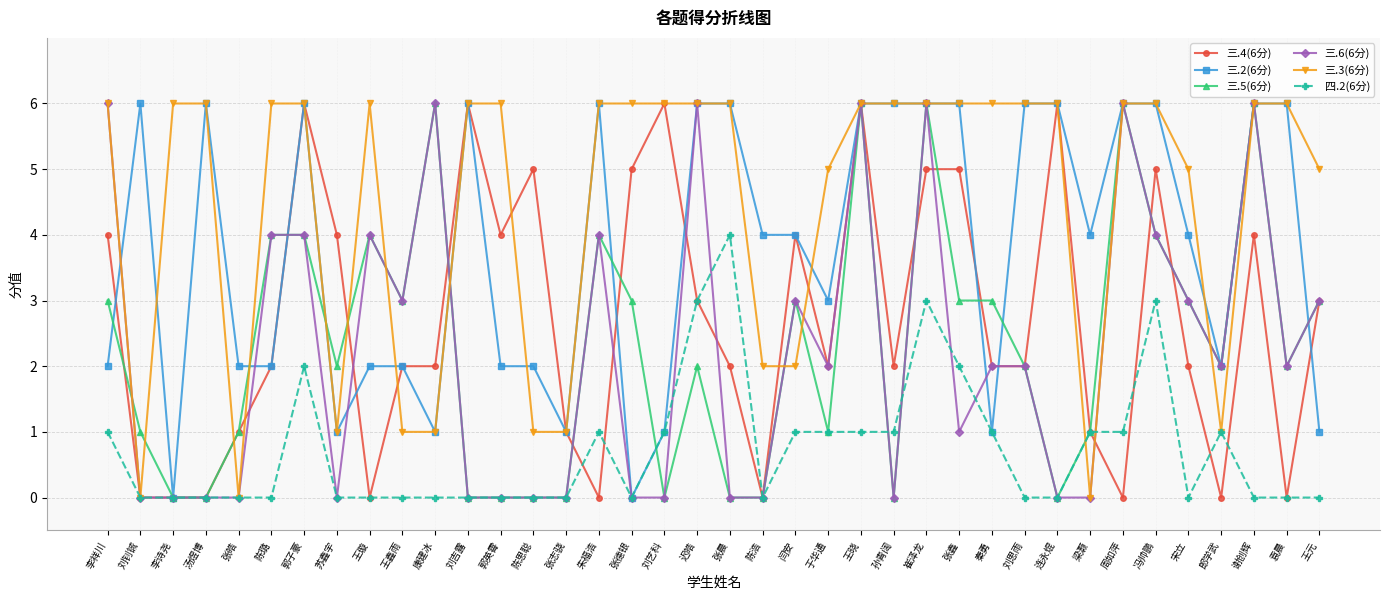

What is the spread (max minus min) of values at 张德银?

6